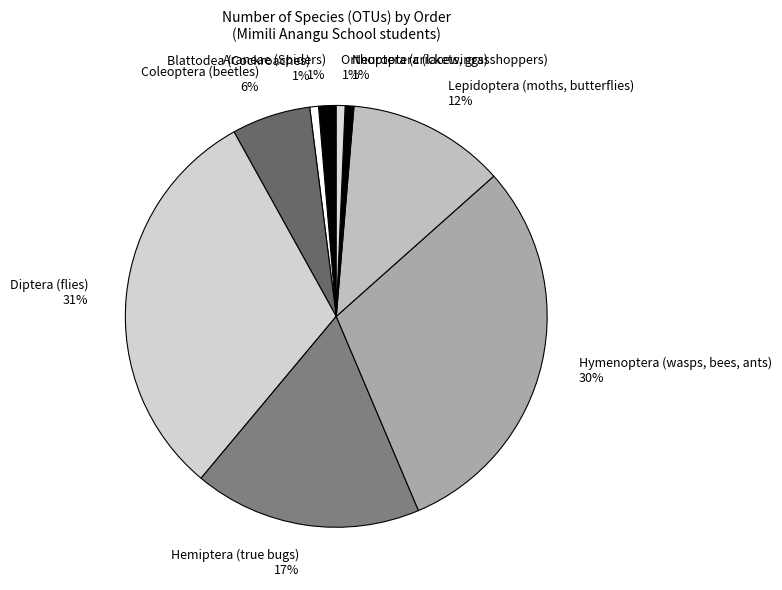

Does any single category account for the majority?

No